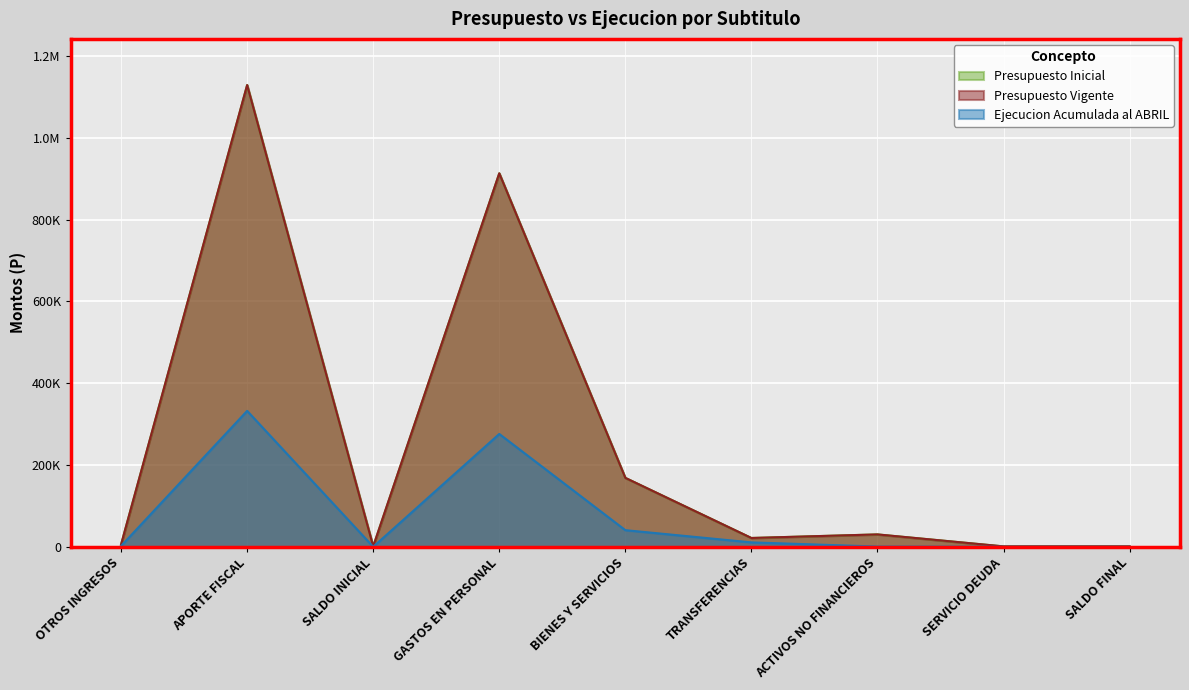

At which label does Ejecucion Acumulada al ABRIL first exceed 2008?

APORTE FISCAL